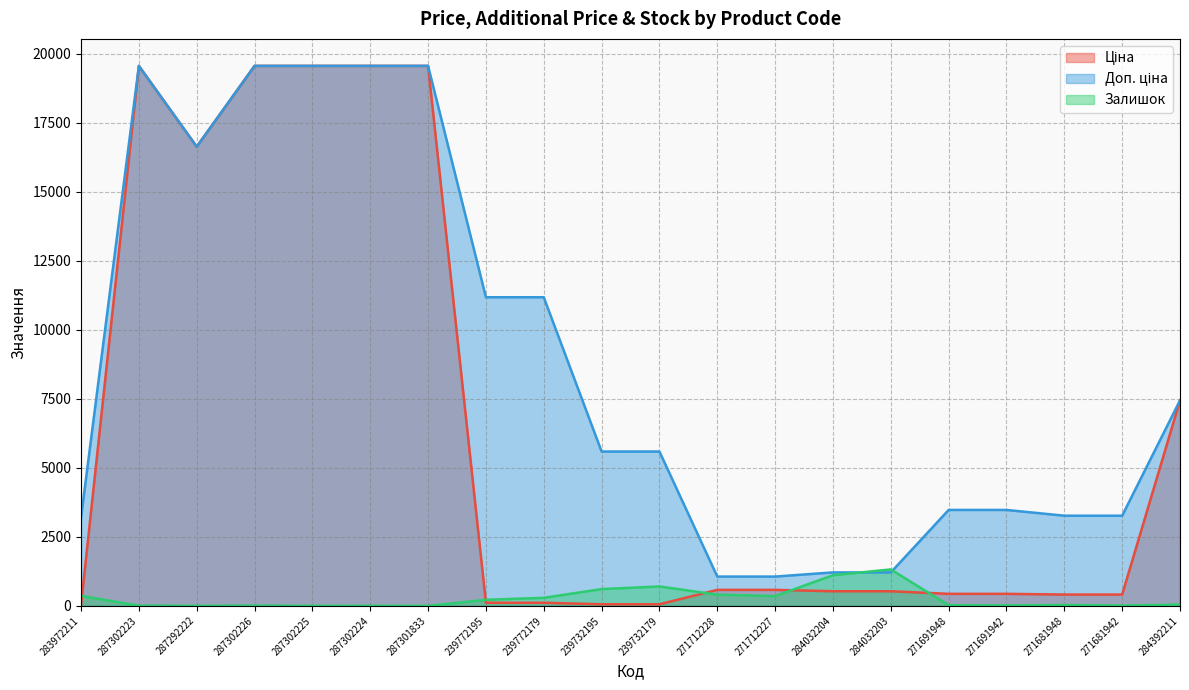

Reading right to left, what are all the values shown in this chart?

Ціна: 7444.6	408.2	408.2	434.3	434.3	528.2	528.2	578.1	578.1	55.9	55.9	111.8	111.8	19564.9	19564.9	19564.9	19564.9	16636.8	19564.9	32.0
Доп. ціна: 7444.6	3265.8	3265.8	3474.1	3474.1	1210.7	1210.7	1060.0	1060.0	5591.0	5591.0	11182.0	11182.0	19564.9	19564.9	19564.9	19564.9	16636.8	19564.9	3205.0
Залишок: 44.0	10.0	30.0	13.0	22.0	1319.0	1110.0	353.0	405.0	702.0	606.0	290.0	218.0	0.0	3.0	0.0	7.0	1.0	7.0	360.0